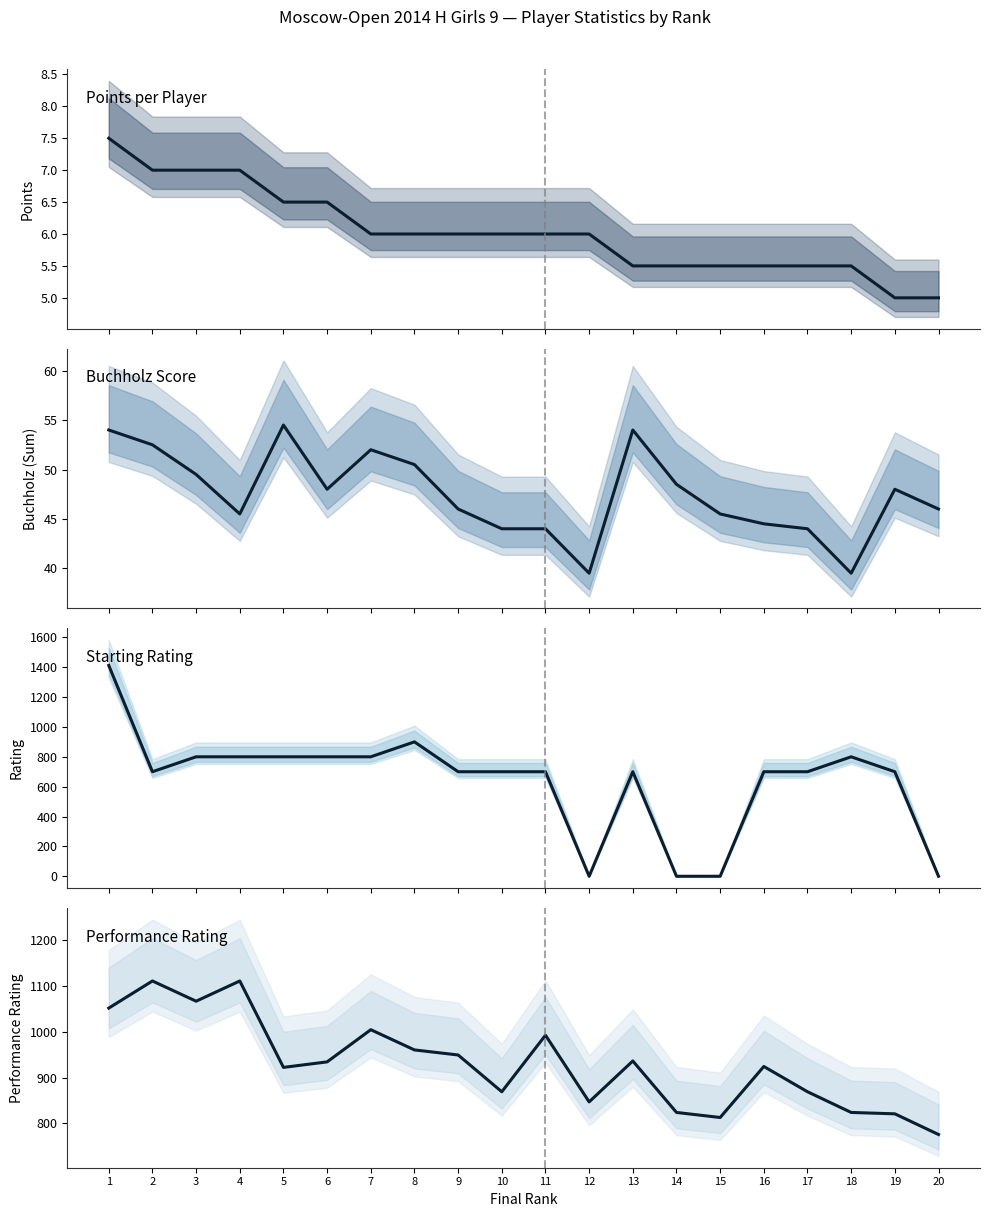

The Points series shows 5.5 at 17. True or false?

True